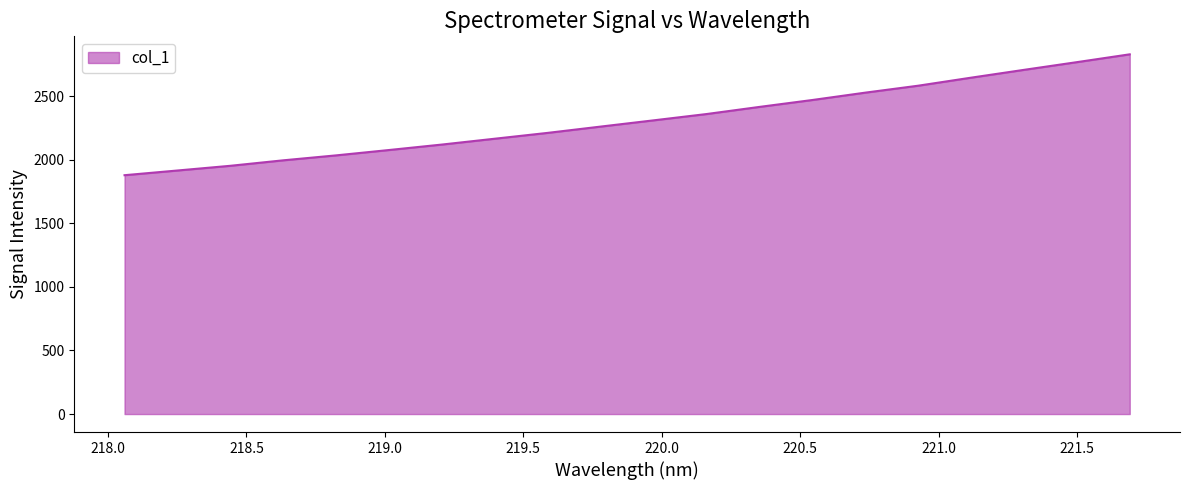

True or false: there are more than 1 points higher than both neighbors.

False